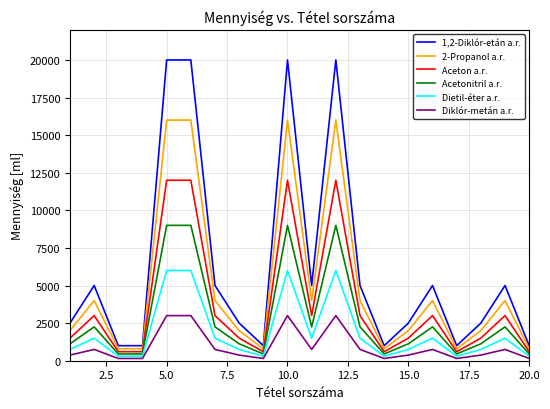

What are all the series names shown in the legend?

1,2-Diklór-etán a.r., 2-Propanol a.r., Aceton a.r., Acetonitril a.r., Dietil-éter a.r., Diklór-metán a.r.